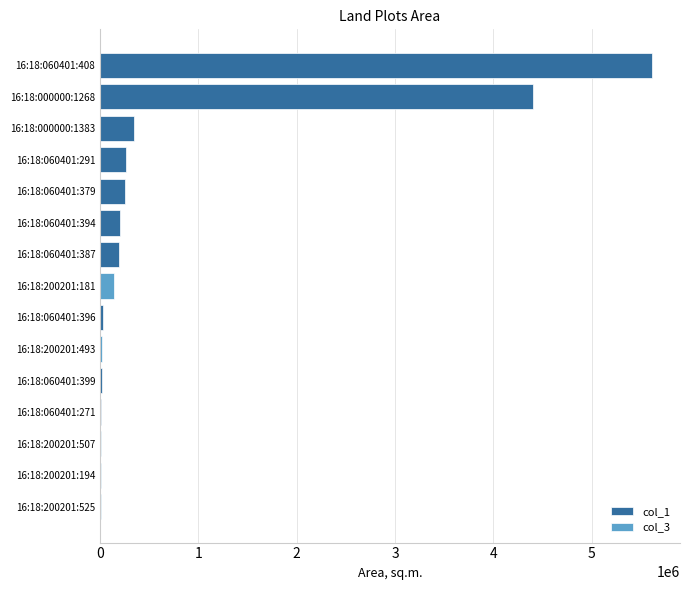

Which series changed the most between 16:18:060401:379 and 16:18:060401:271?

col_1